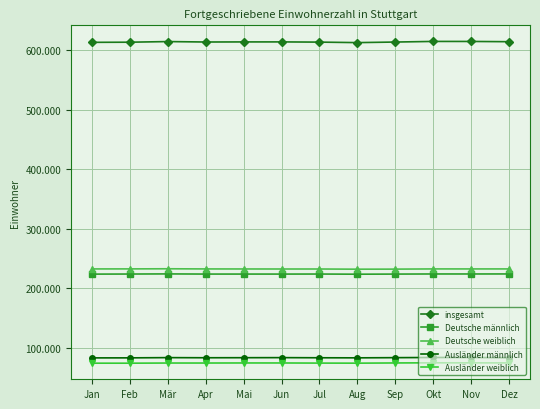

At which label is Ausländer männlich closest to 83350?

Mai